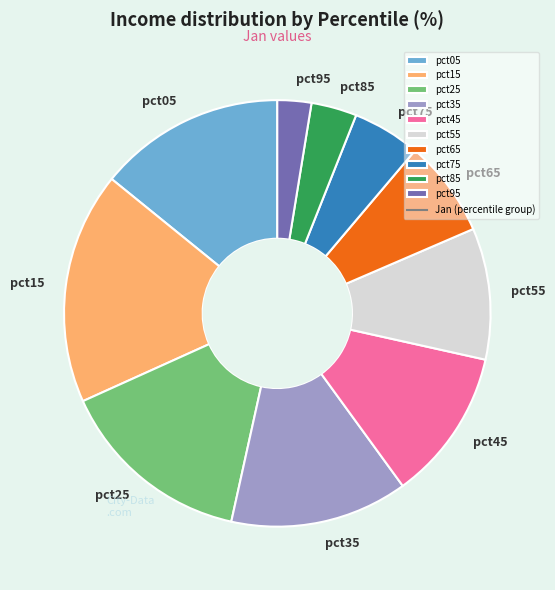

What is the largest slice in the pie chart?

pct15